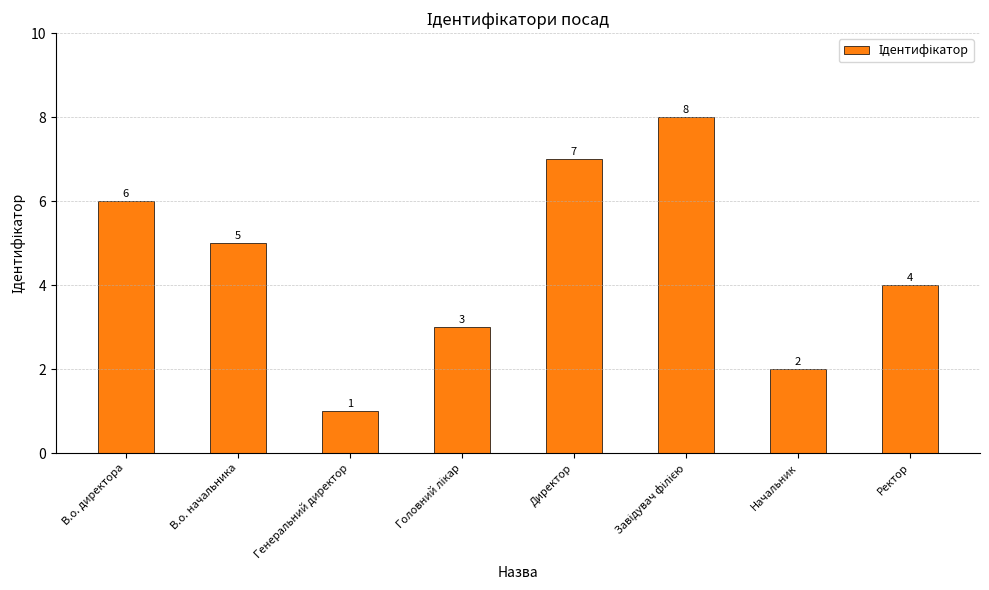

What is the minimum value shown in the chart?

1